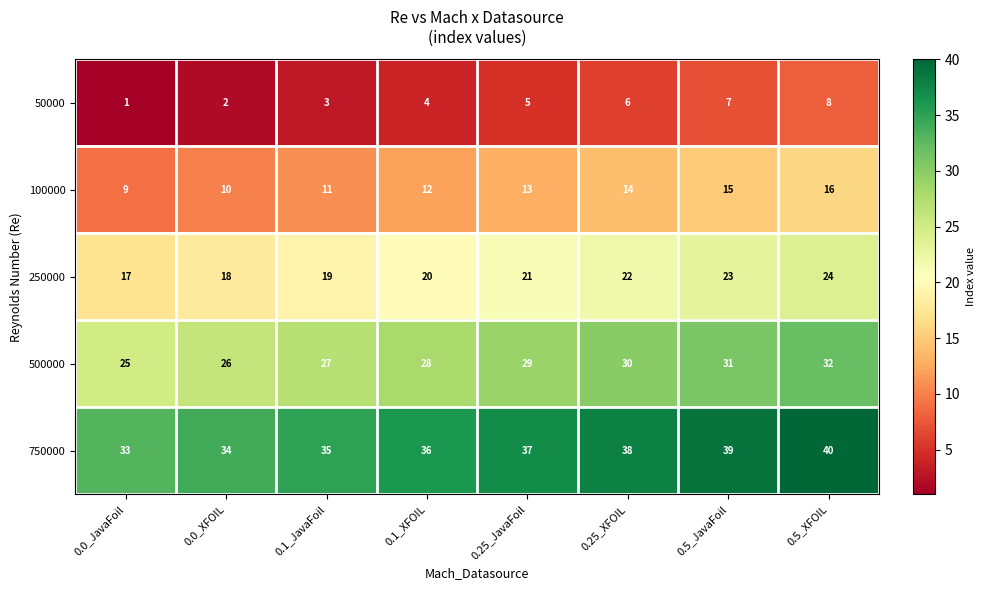

What is the maximum value for 100000?

16